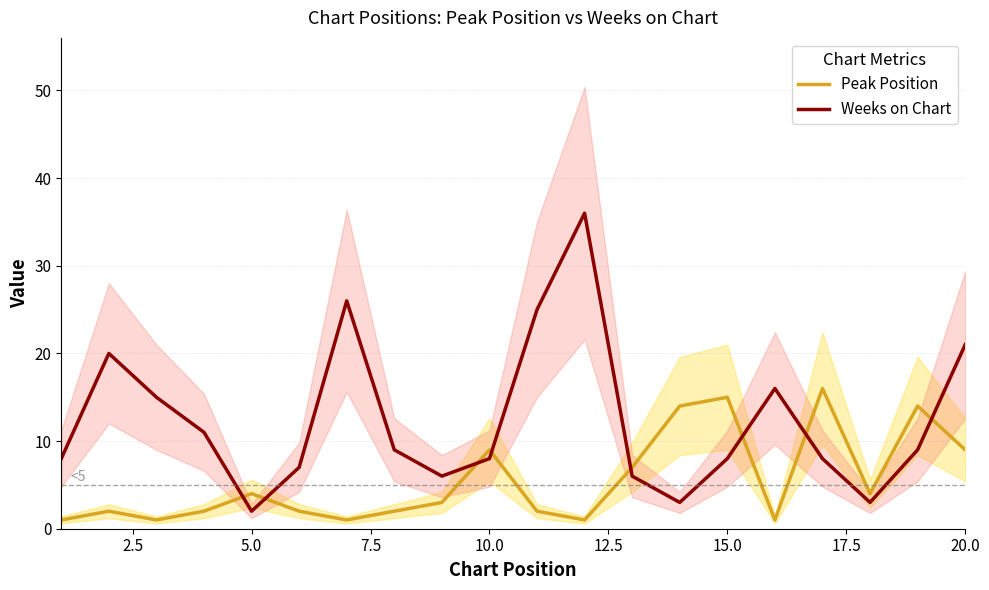

In Weeks on Chart, how many points are higher than both neighbors (excluding endpoints)?

4